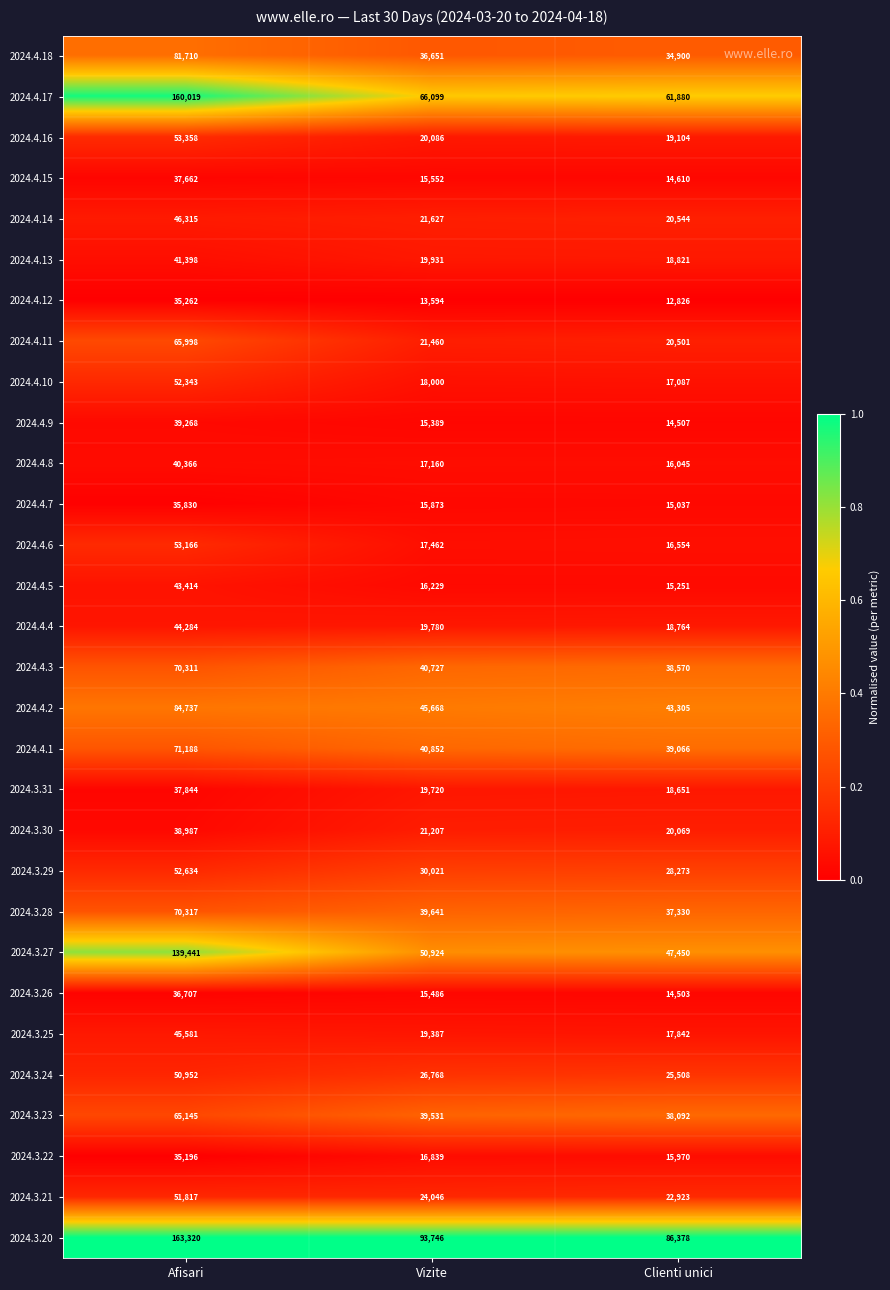

Is it true that 2024.4.10 equals 52343 at Afisari?

True